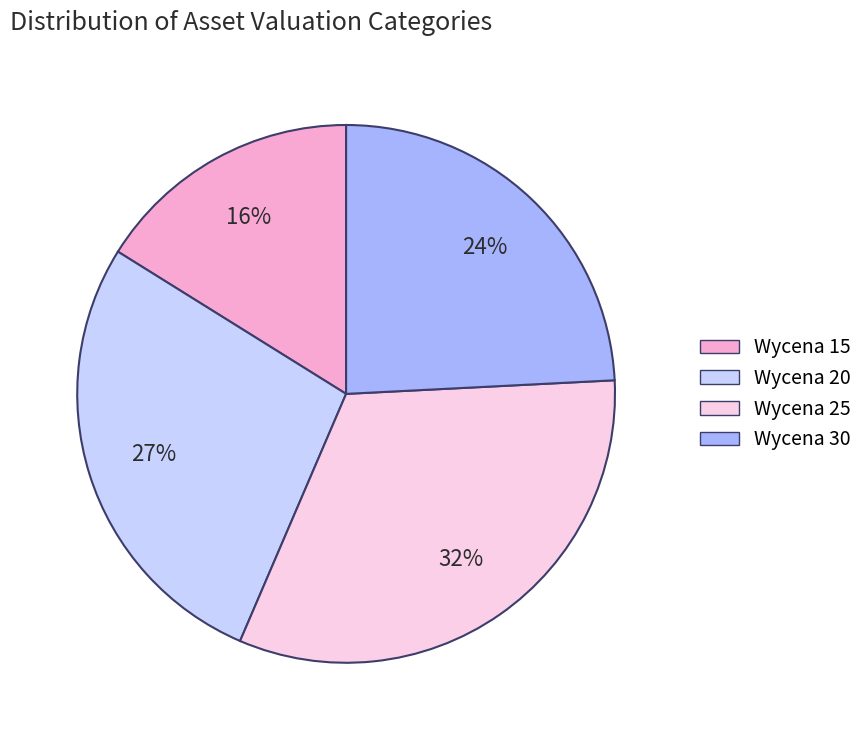

To the nearest percent, what is the difference between the Wycena 15 and Wycena 30 slice percentages?

8%